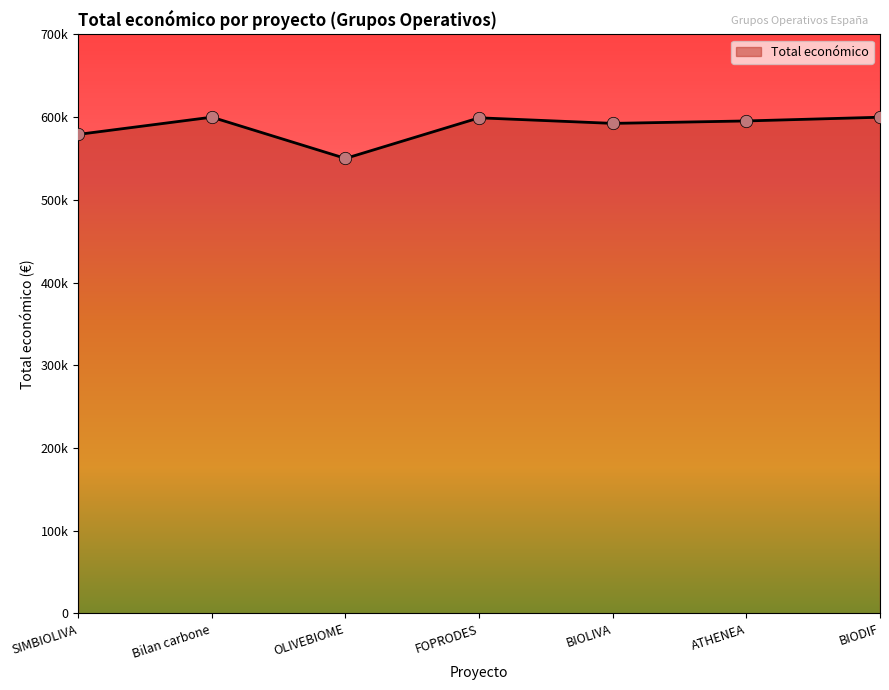

Between OLIVEBIOME and ATHENEA, which is larger?

ATHENEA